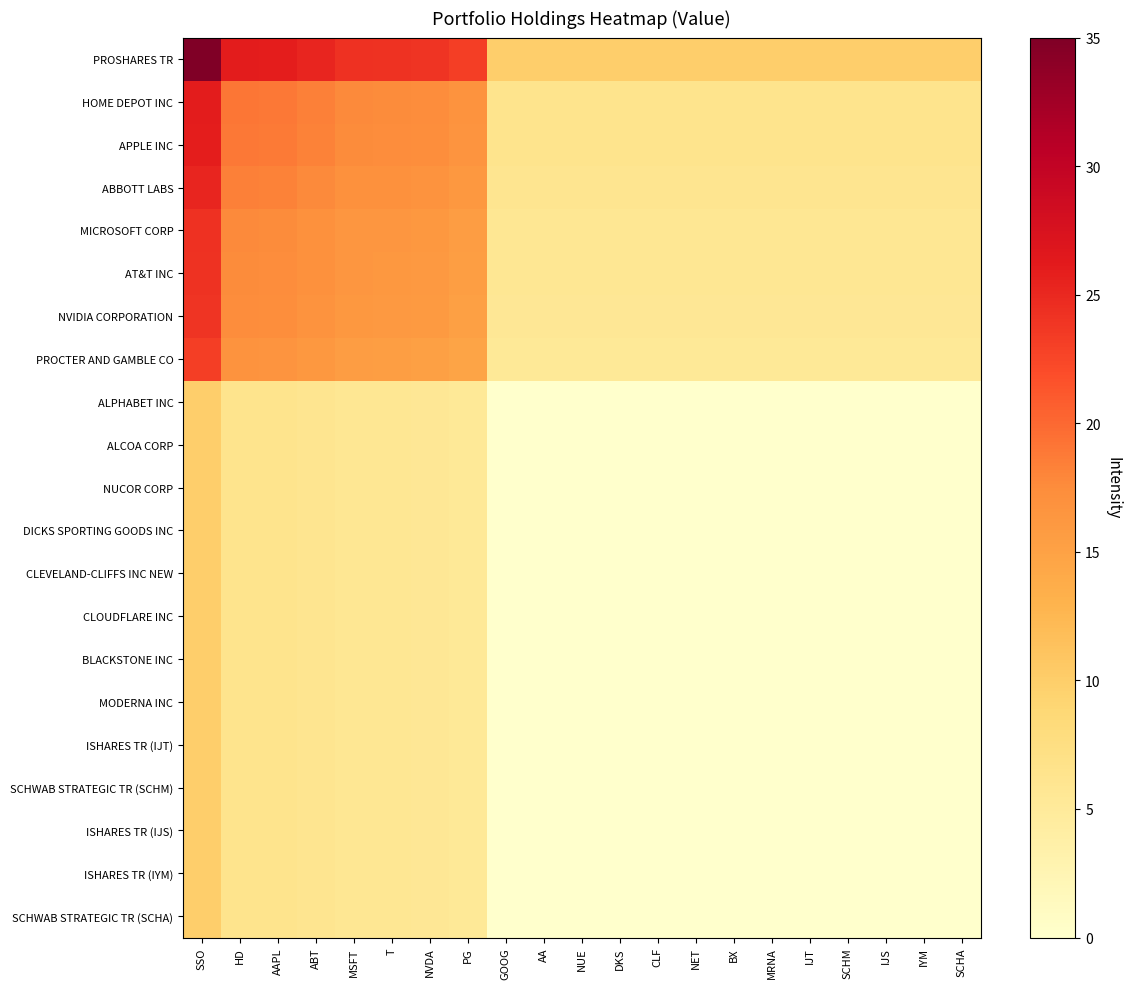

At how many categories does at least one series exceed 34?

1